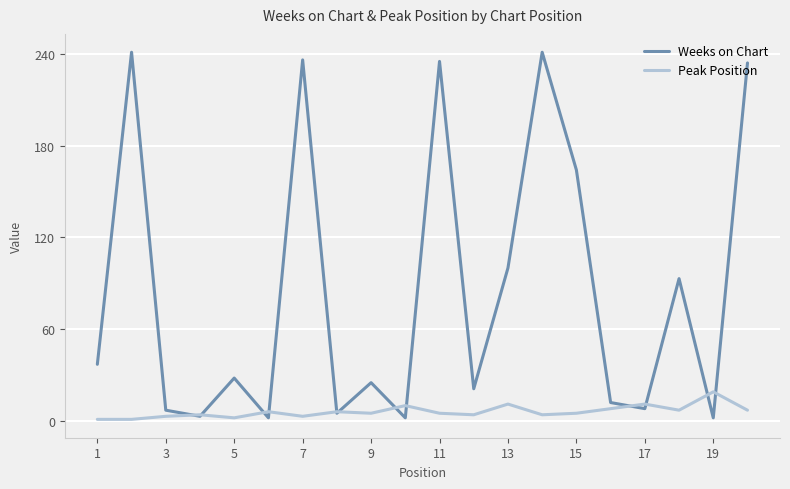

Which series has the largest range (max minus min)?

Weeks on Chart